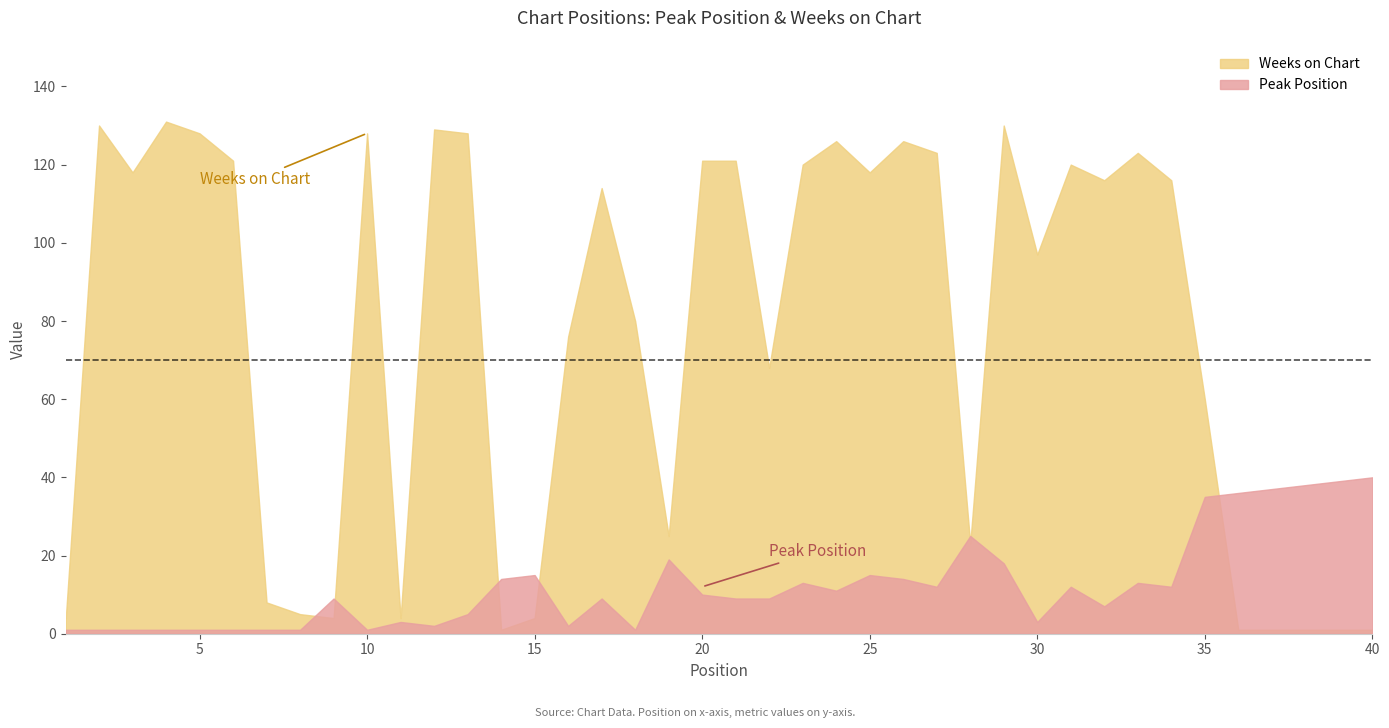

How many lines are shown in the chart?

2